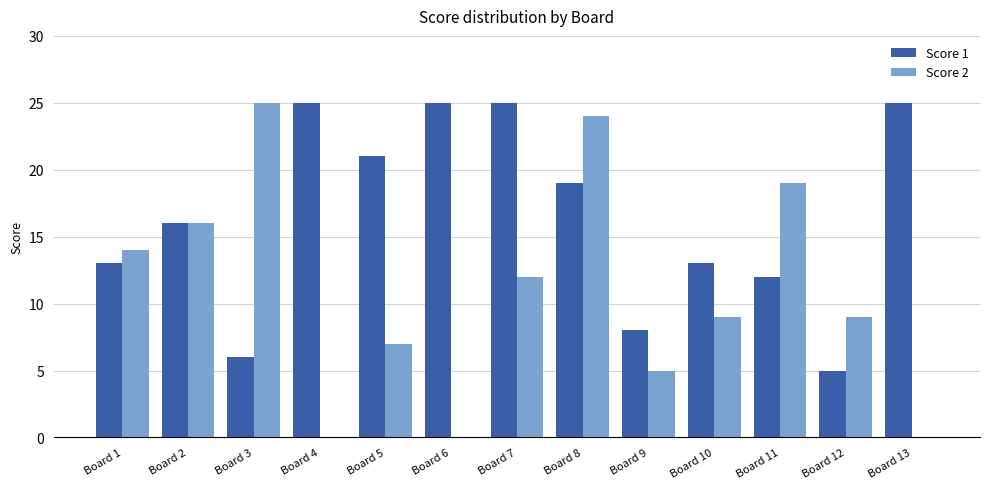

What is the average value of the Score 2 series?

11